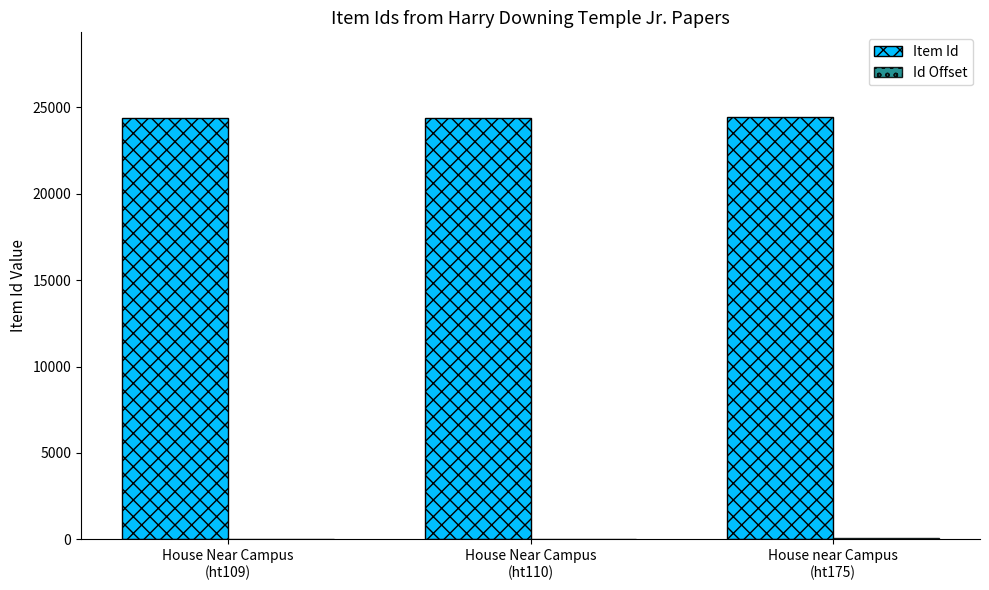

What is the maximum value for Item Id?

24444